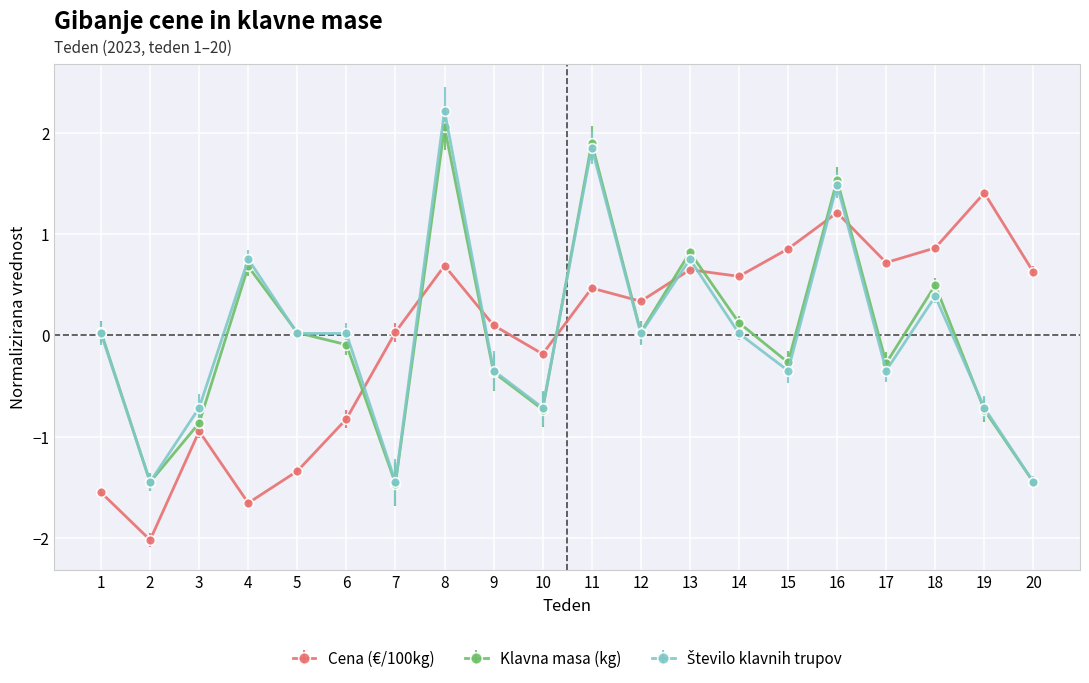

In Klavna masa (kg), how many points are lower than both neighbors (excluding endpoints)?

6